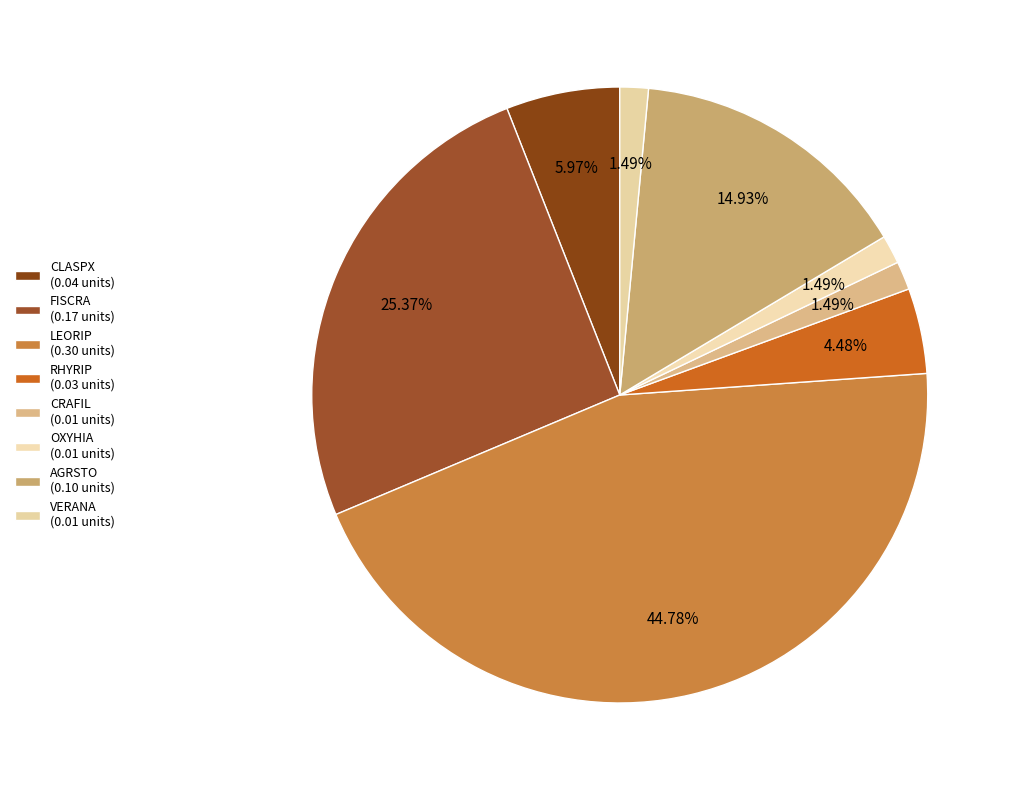

Rank the categories by value from lowest to highest.

CRAFIL, OXYHIA, VERANA, RHYRIP, CLASPX, AGRSTO, FISCRA, LEORIP